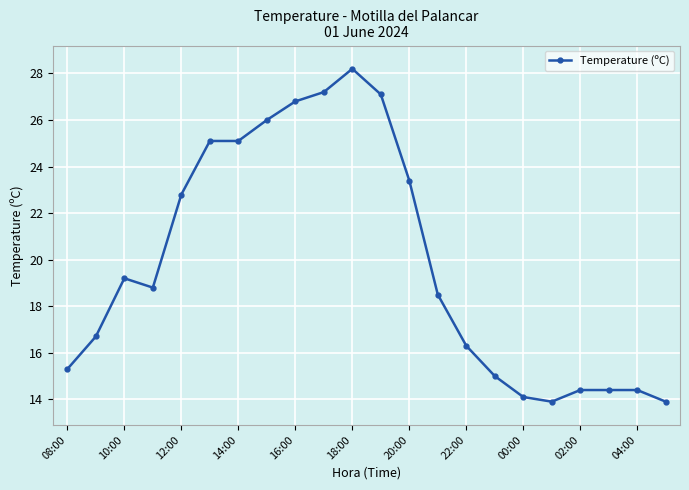

What is the value of the 4th point from the left?

18.8